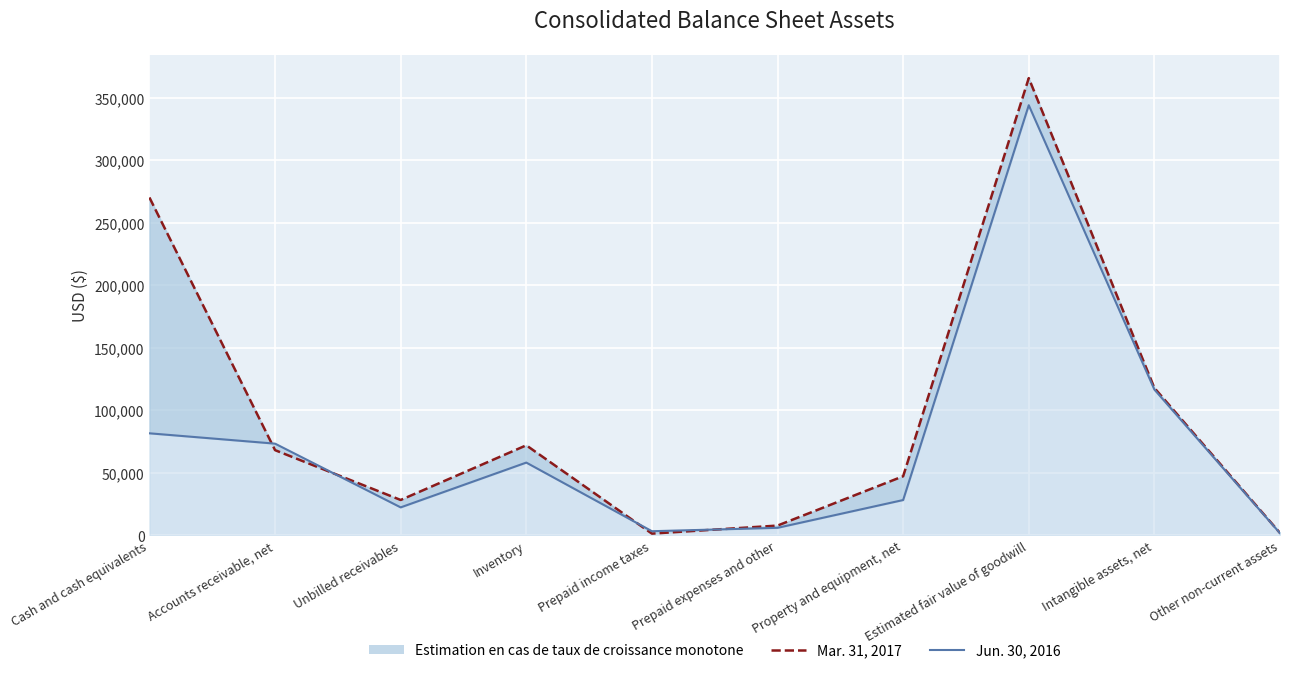

Does the chart display data point markers on the line(s)?

No